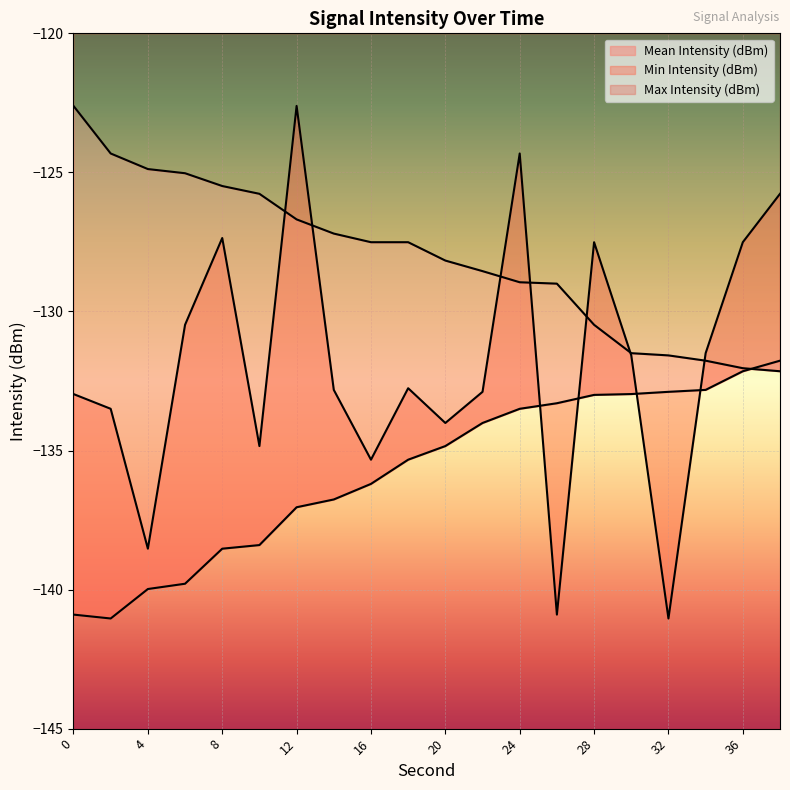

Between which two adjacent categories do Min Intensity (dBm) and Max Intensity (dBm) first intersect?

36 and 38